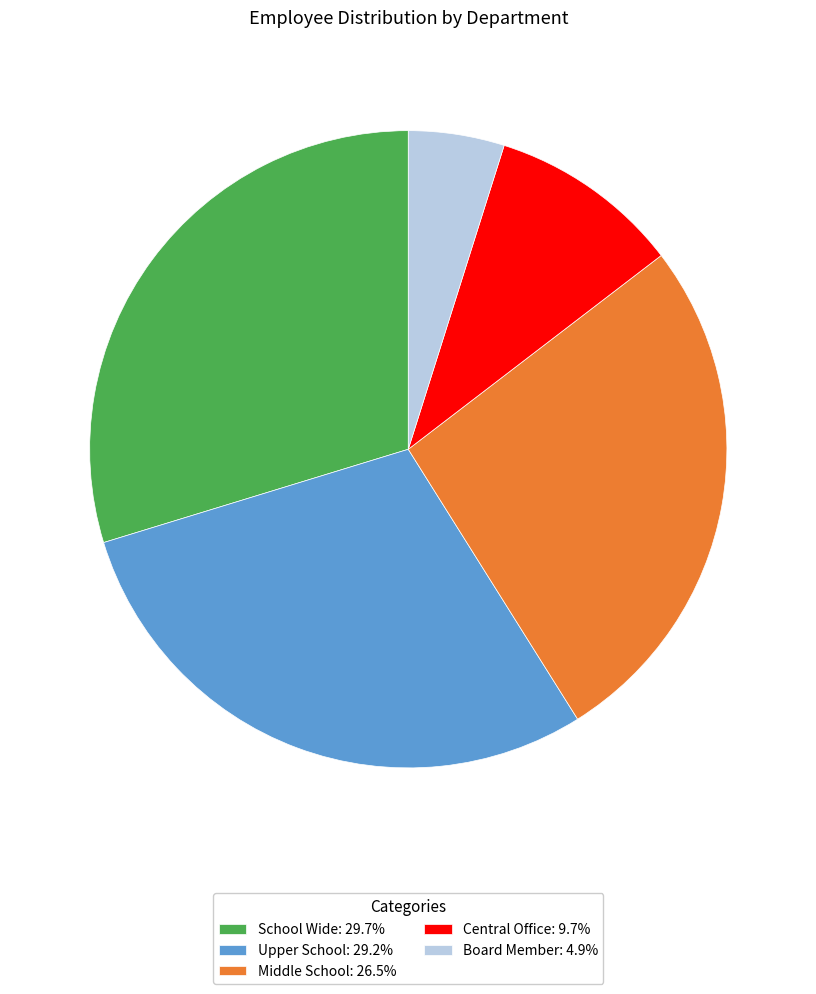

Count the number of slices in the pie.

5